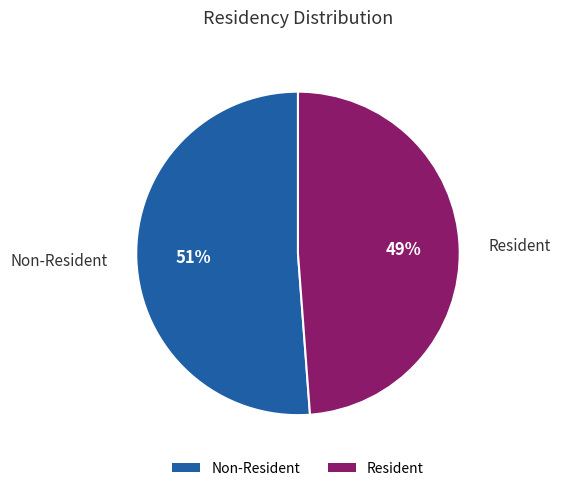

Is Non-Resident the majority of the pie?

Yes